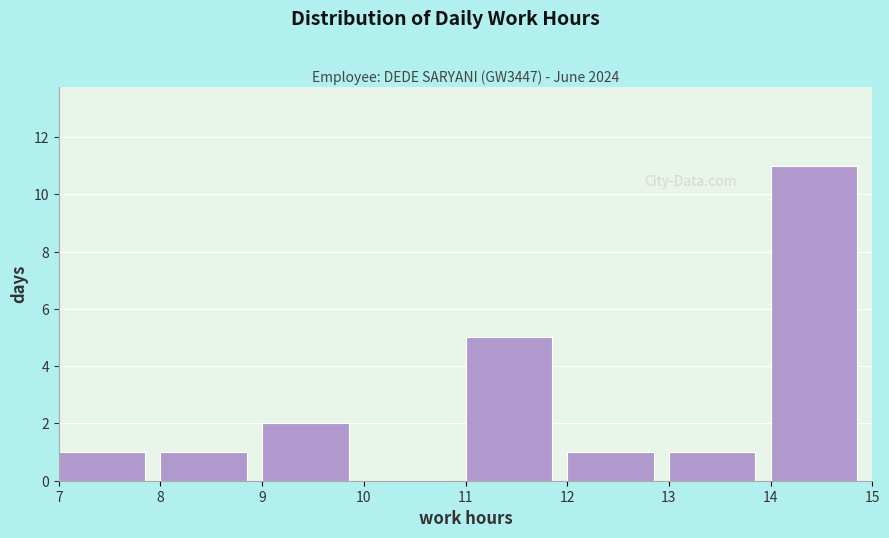

Reading left to right, list every bar in this chart as the range it spans on the x-axis followed by its height. The values are not printed on the chart, so give them approximately, as read against the axis.

7 to 8: 1
8 to 9: 1
9 to 10: 2
10 to 11: 0
11 to 12: 5
12 to 13: 1
13 to 14: 1
14 to 15: 11